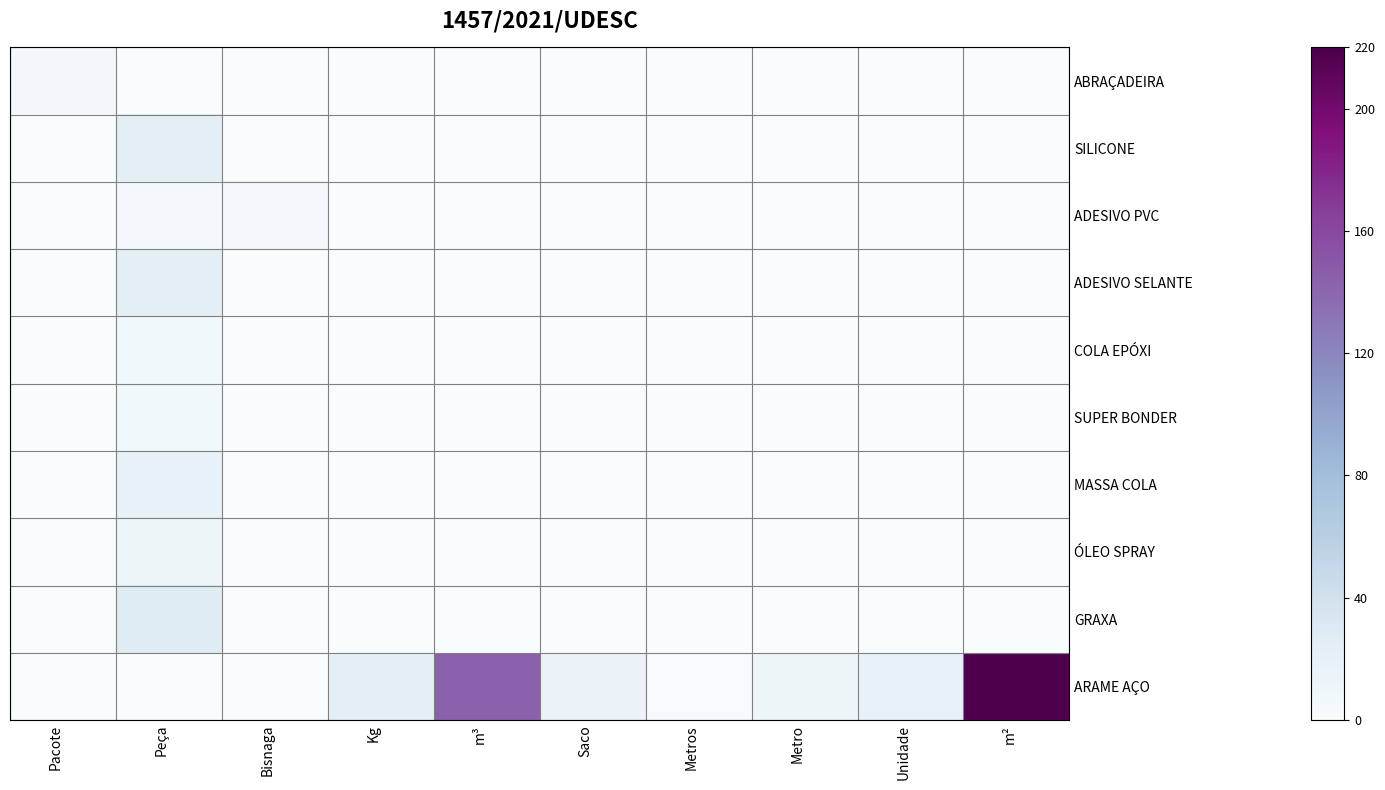

Rank the series by their maximum value, from highest to lowest.

ARAME AÇO, GRAXA, SILICONE, ADESIVO SELANTE, MASSA COLA, ÓLEO SPRAY, ABRAÇADEIRA, SUPER BONDER, COLA EPÓXI, ADESIVO PVC